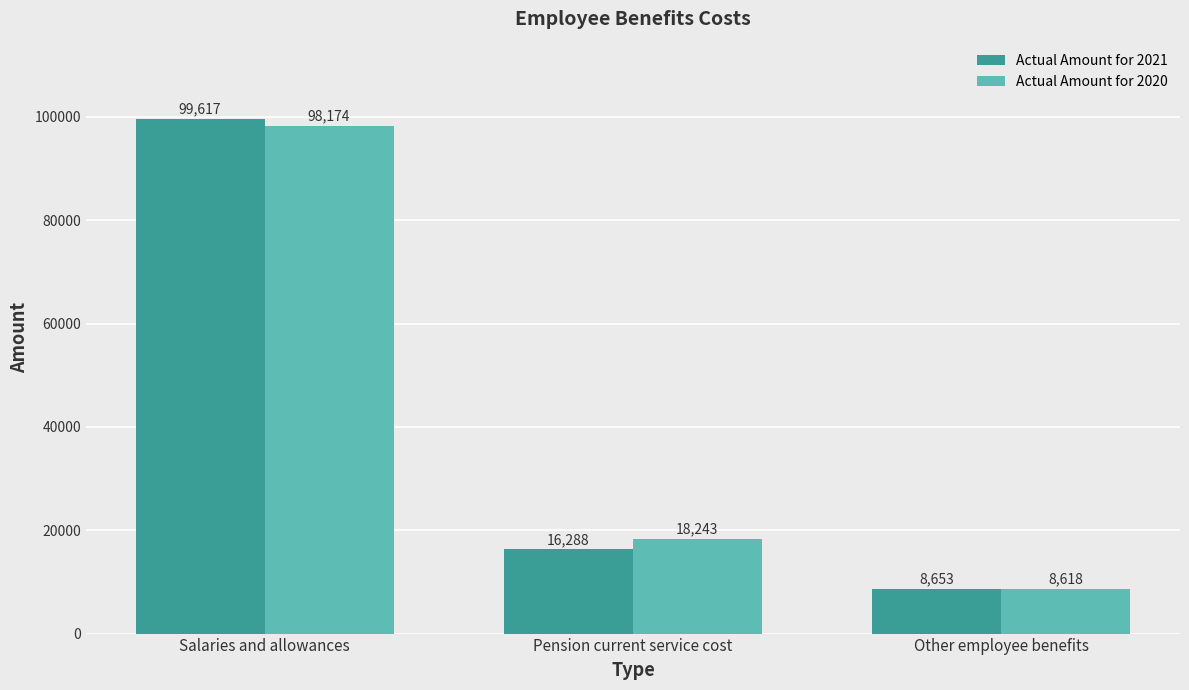

Rank the series by their average value, from lowest to highest.

Actual Amount for 2021, Actual Amount for 2020